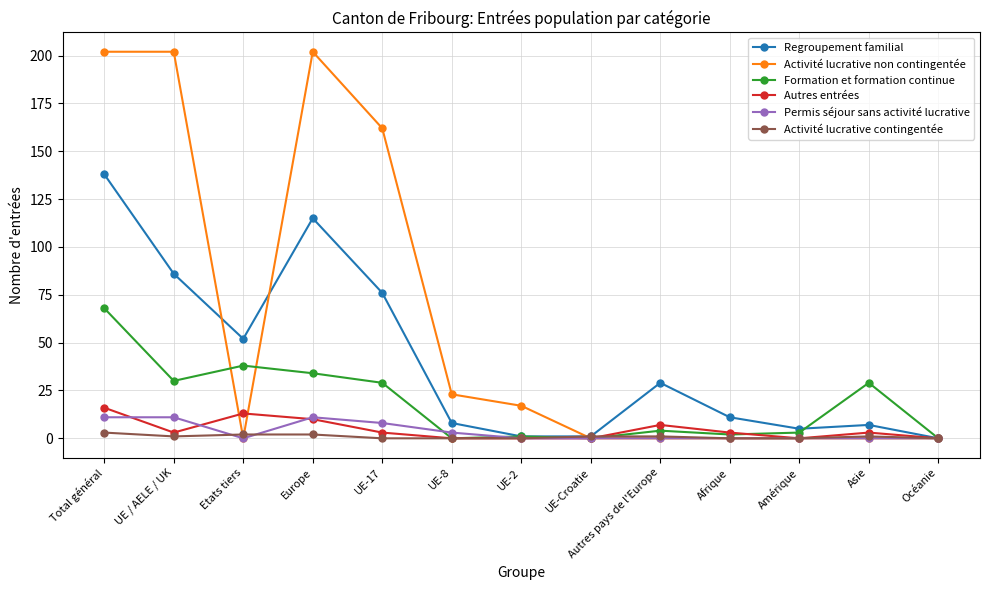

At which category is the sum across all series the highest?

Total général